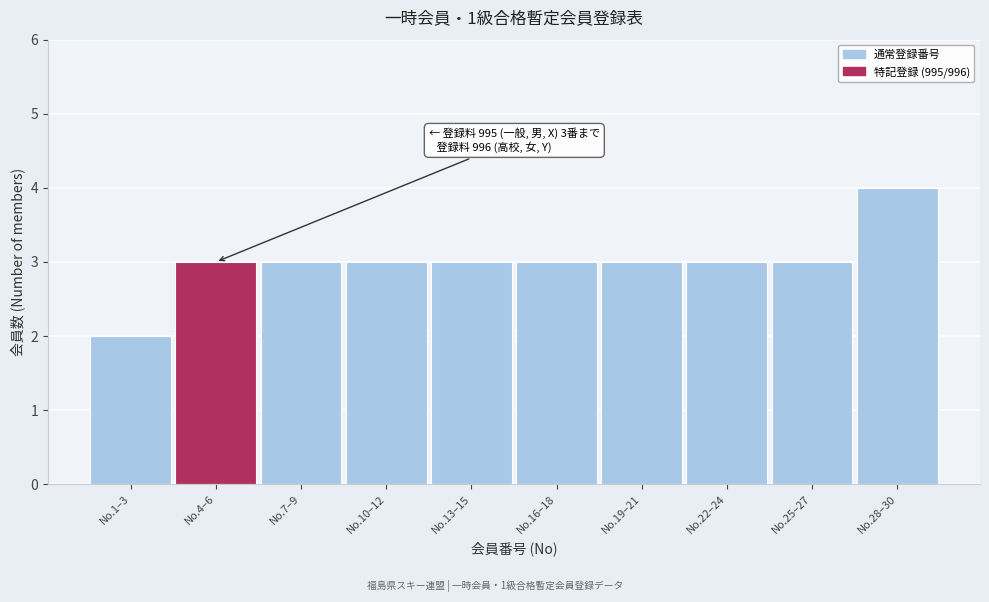

Reading left to right, extract all data points from this chart.

No.1–3=2	No.4–6=3	No.7–9=3	No.10–12=3	No.13–15=3	No.16–18=3	No.19–21=3	No.22–24=3	No.25–27=3	No.28–30=4